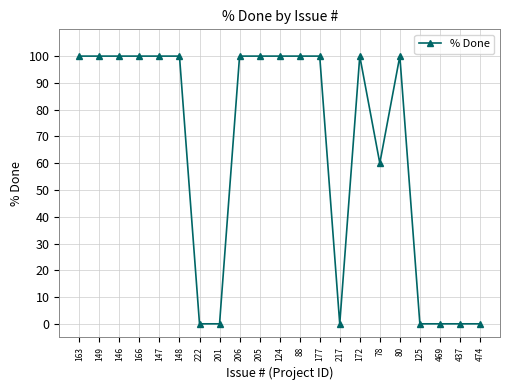

What position from the right is 222?

15